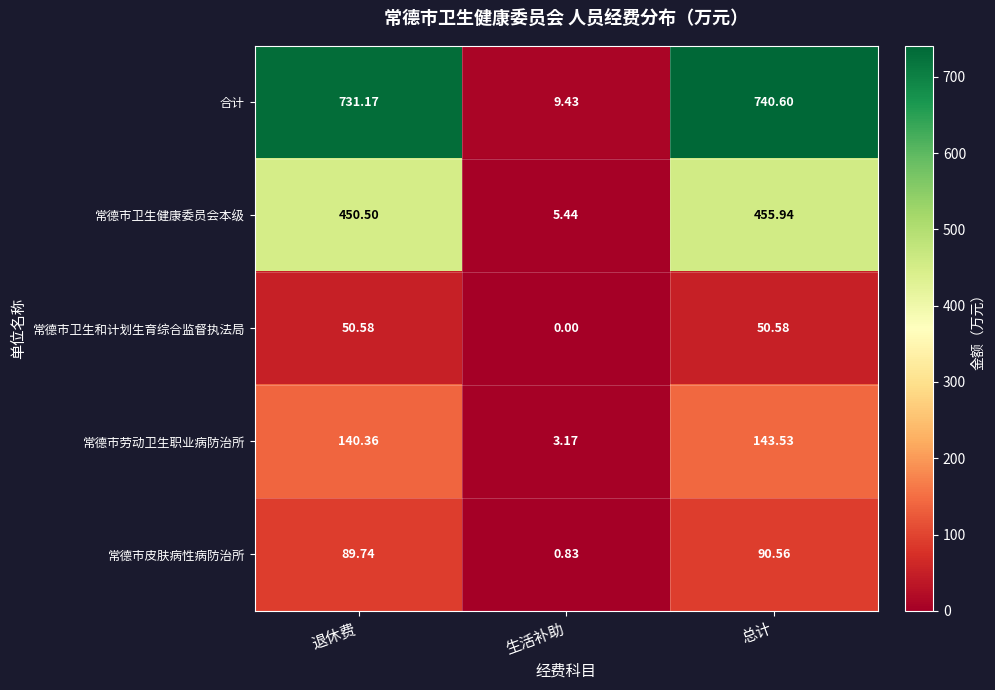

Which category has the lowest value in the 常德市卫生和计划生育综合监督执法局 series?

生活补助